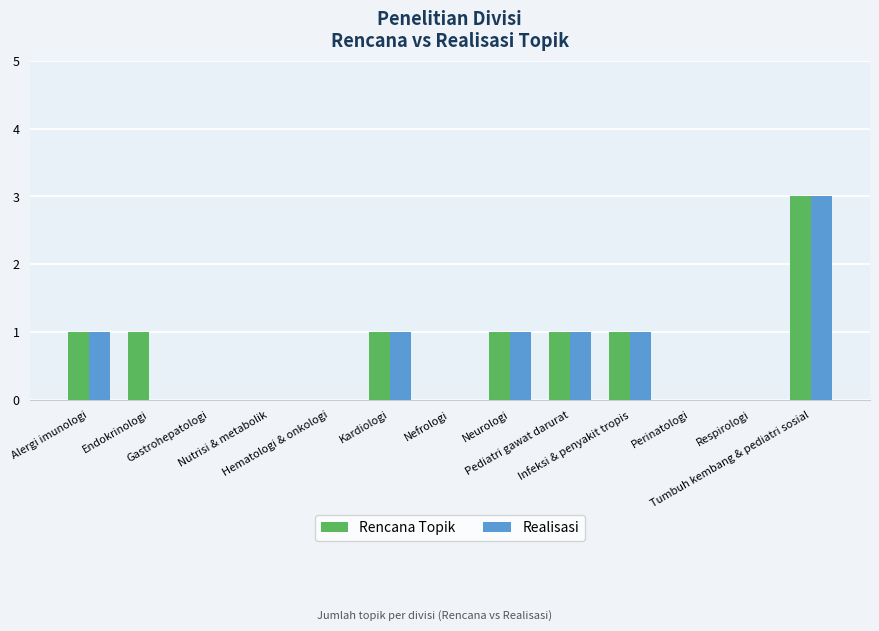

What is the highest value of the Realisasi series?

3